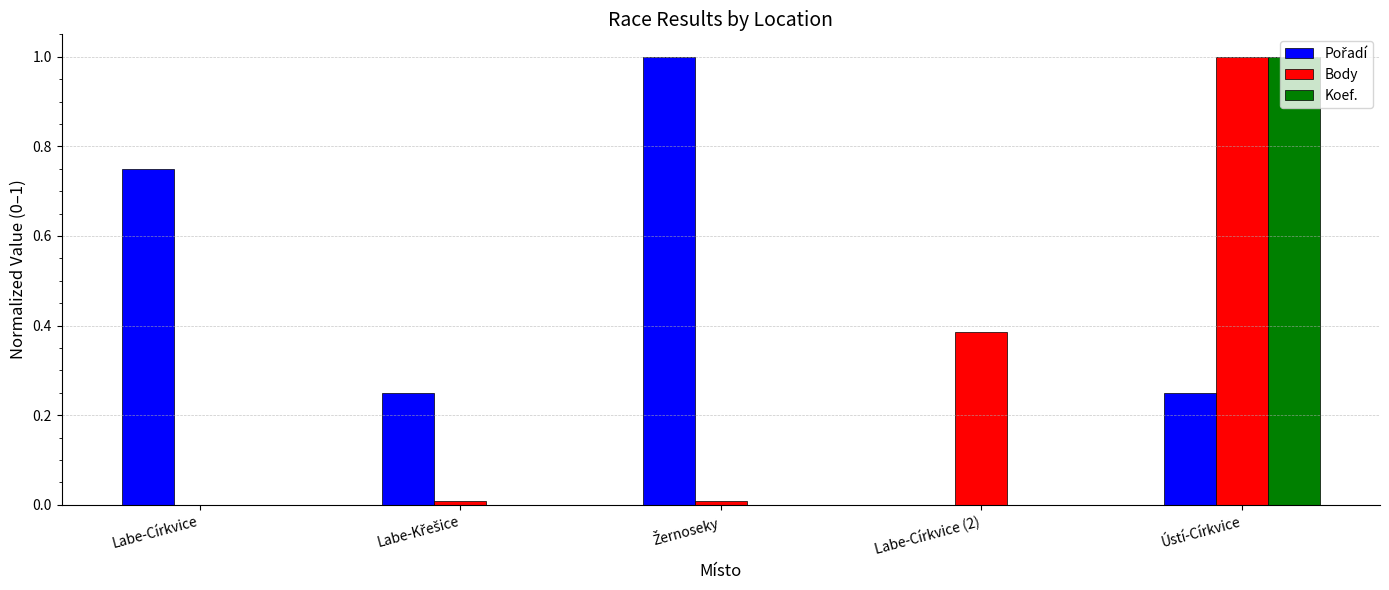

What is the sum of all Body values?

1.4